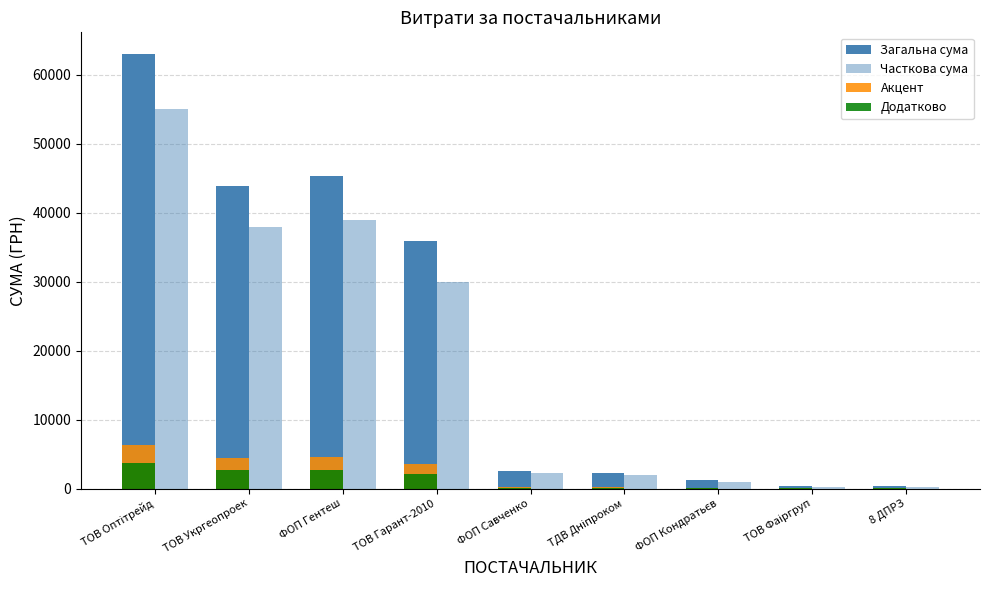

Are the bars horizontal?

No